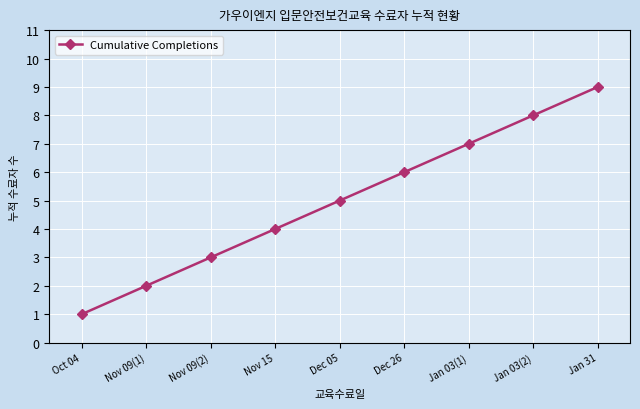

What is the difference between the maximum and minimum values?

8